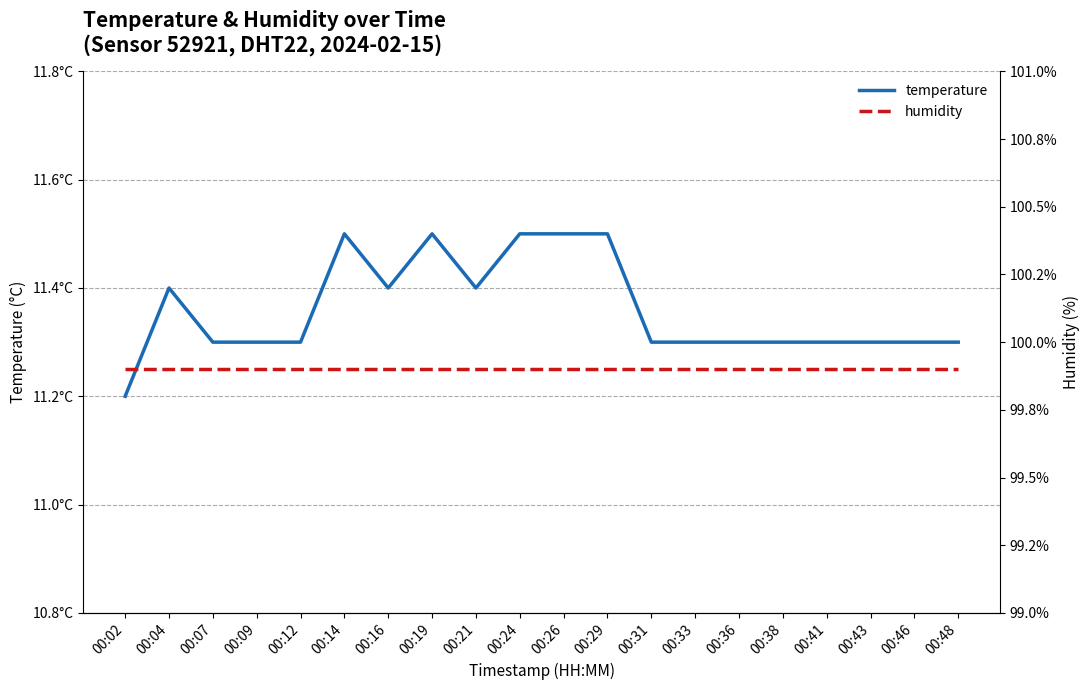

Which category has the highest value in the temperature series?

00:14